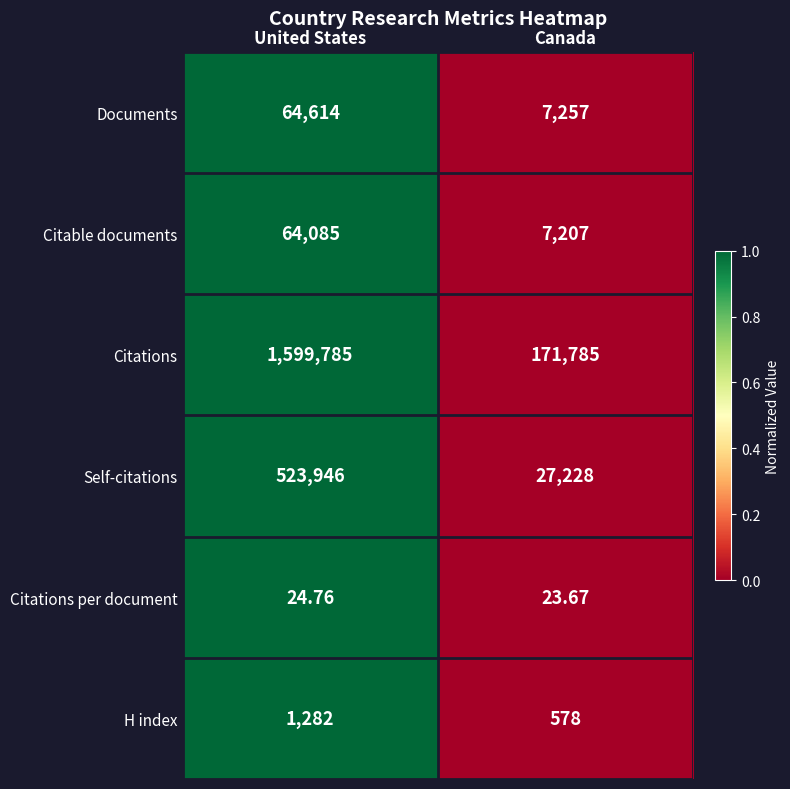

Rank the series at Canada from highest to lowest value.

Citations, Self-citations, Documents, Citable documents, H index, Citations per document